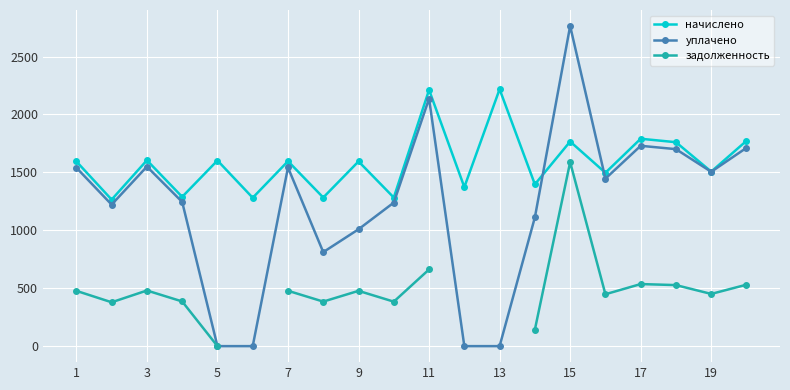

What is the greatest value displayed?

2763.4